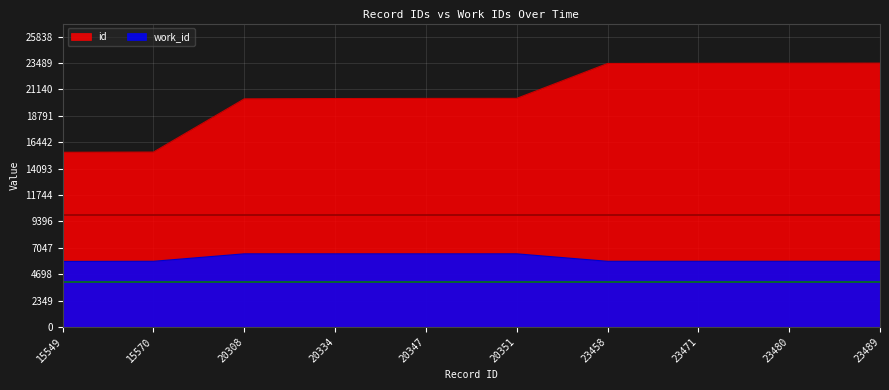

True or false: work_id and id cross at least once.

False